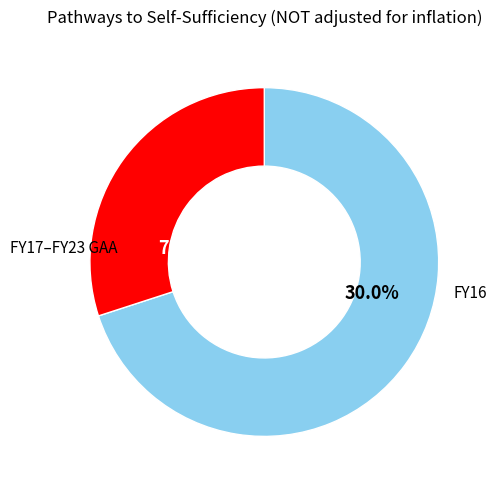

Does FY20 account for over 50% of the chart?

No